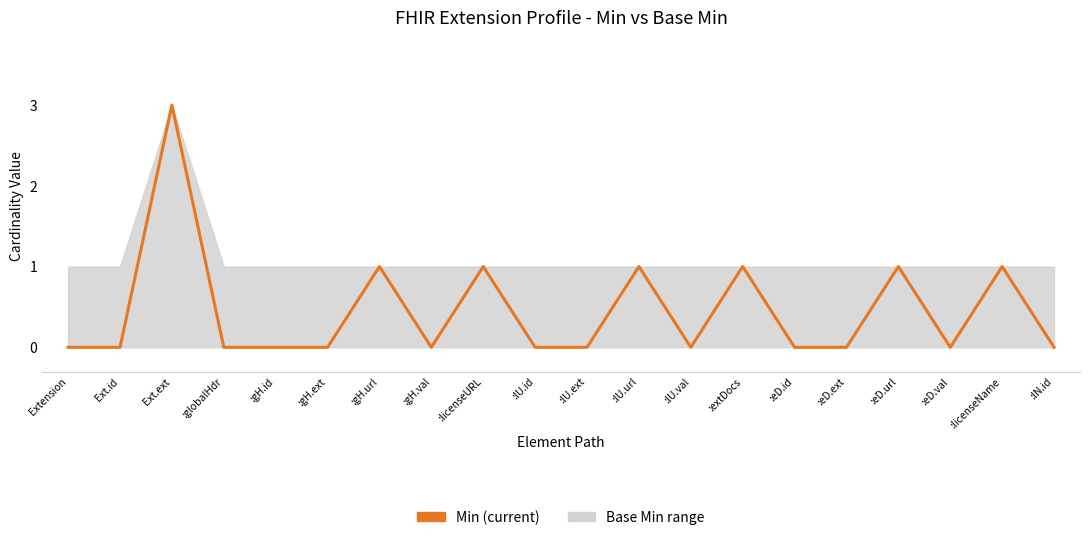

What is the label of the 6th point from the left?

:gH.ext